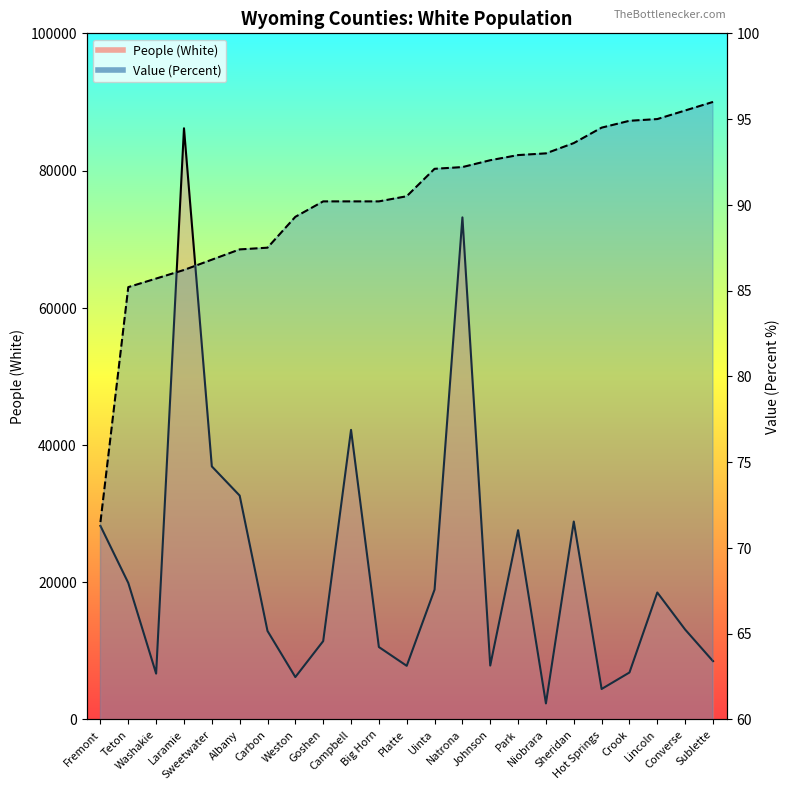

What is the value of the People (White) point at the 10th from the left?

42191.0